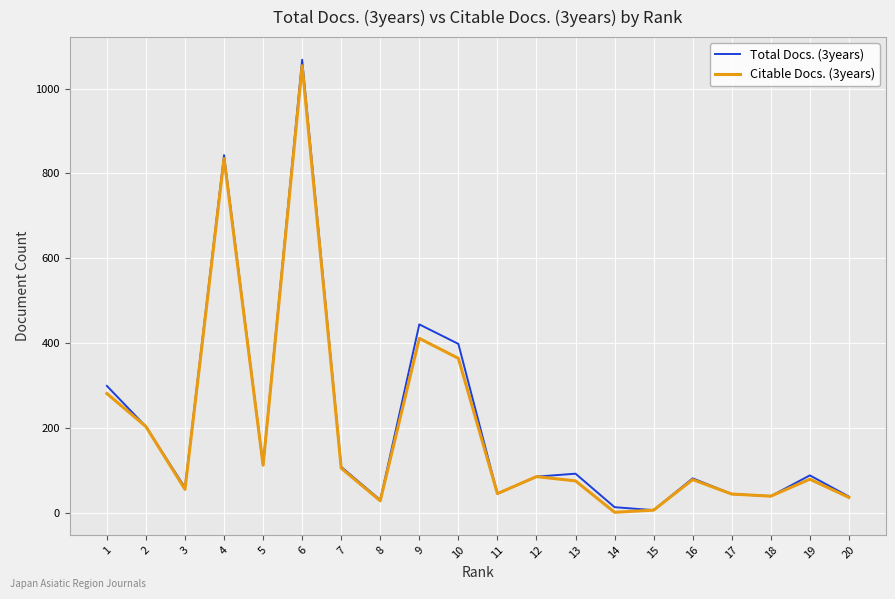

At how many categories does at least one series exceed 594?

2